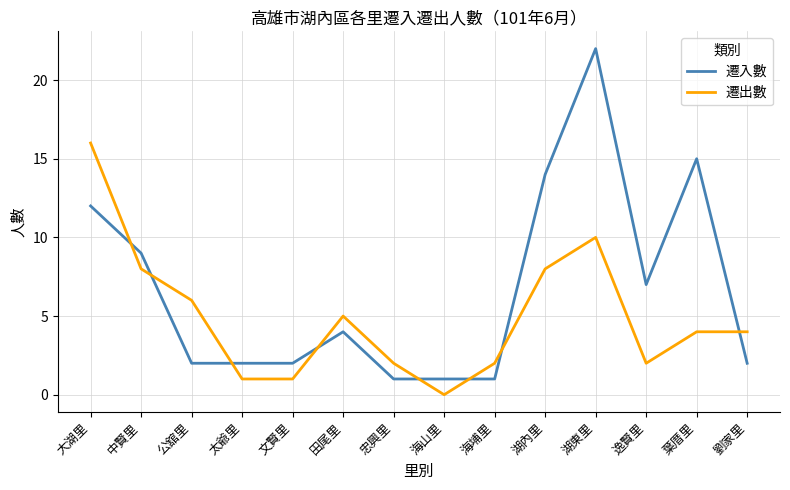

At which label does 遷出數 reach its minimum?

海山里